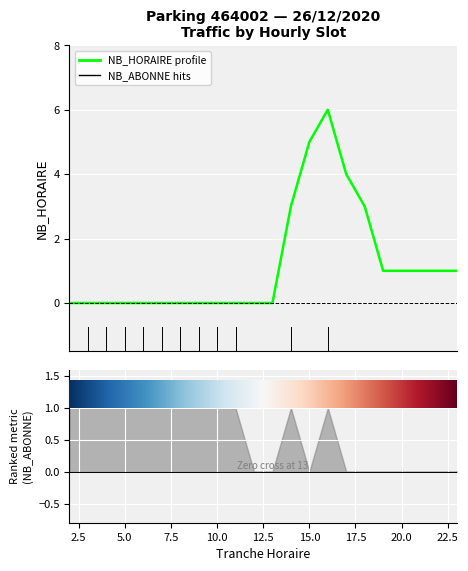

What is the difference between the maximum and minimum values?

6